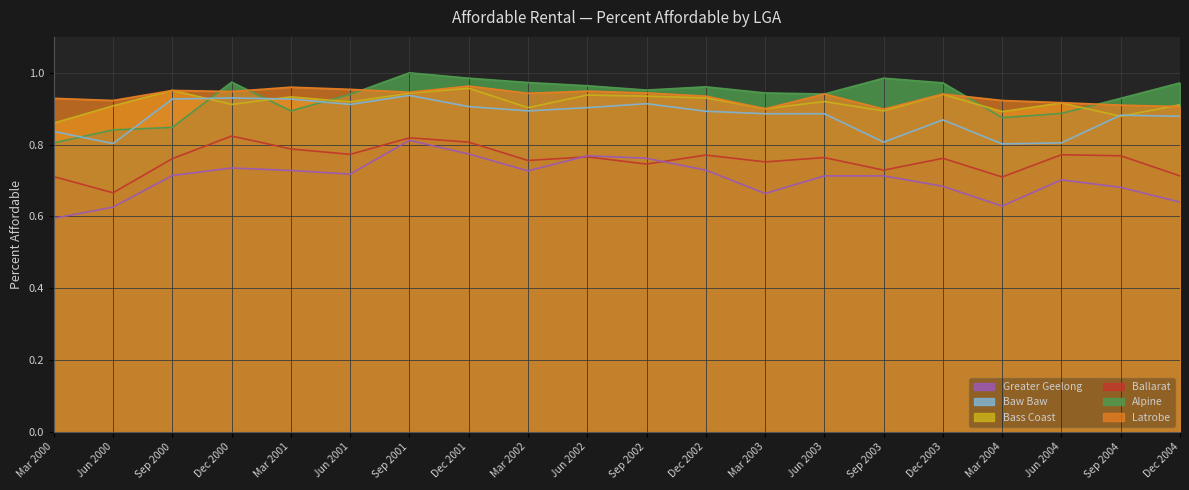

What is the average value of the Bass Coast series?

0.9